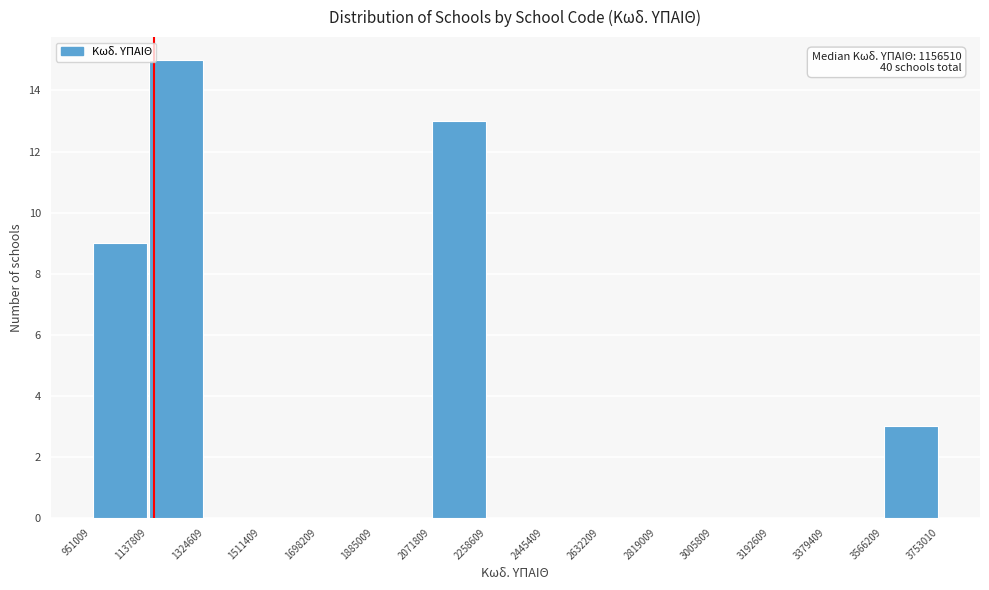

Which range on the x-axis has the tallest bar?

1137809 to 1324609